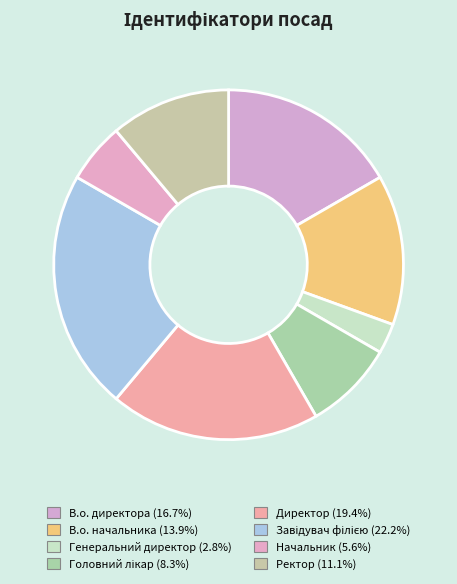

To the nearest percent, what is the combined percentage of В.о. начальника and Директор?

33%